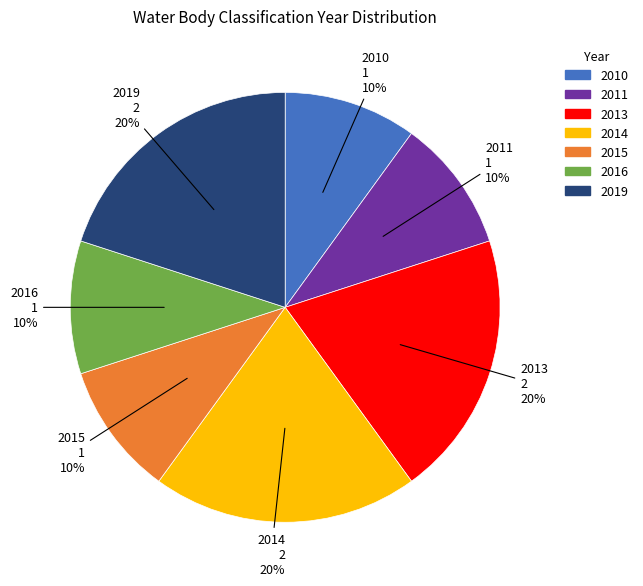

What is the ratio of the value at 2013 to the value at 2019?

1.0